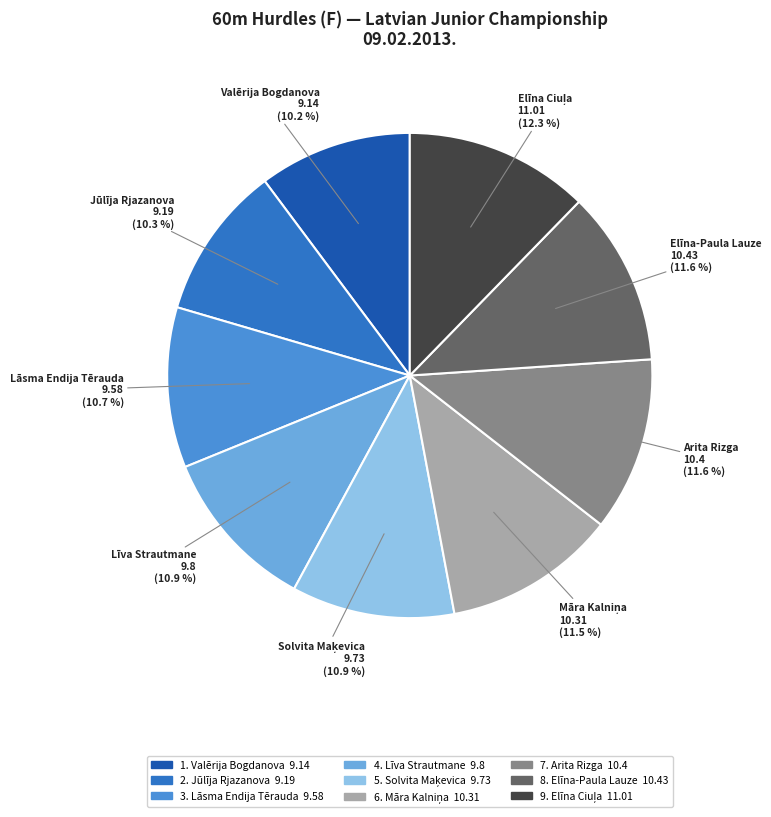

What is the total percentage of Lāsma Endija Tērauda and Elīna-Paula Lauze?

22.3%